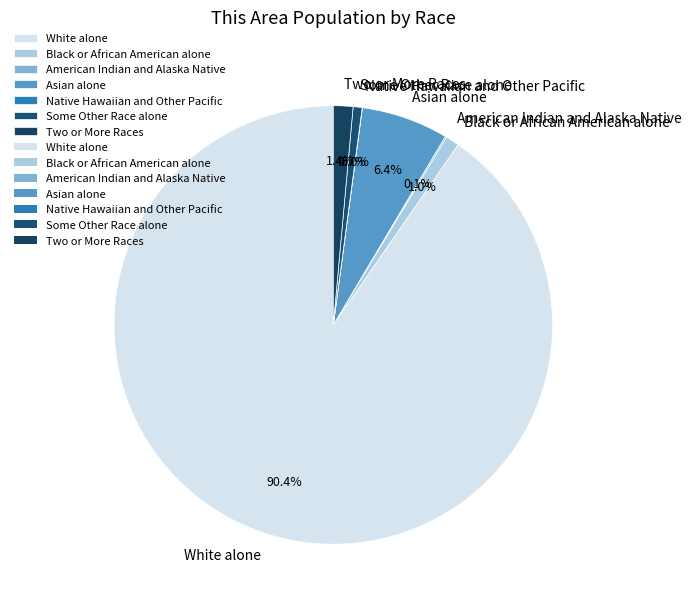

What portion of the pie excludes Black or African American alone?

99.0%